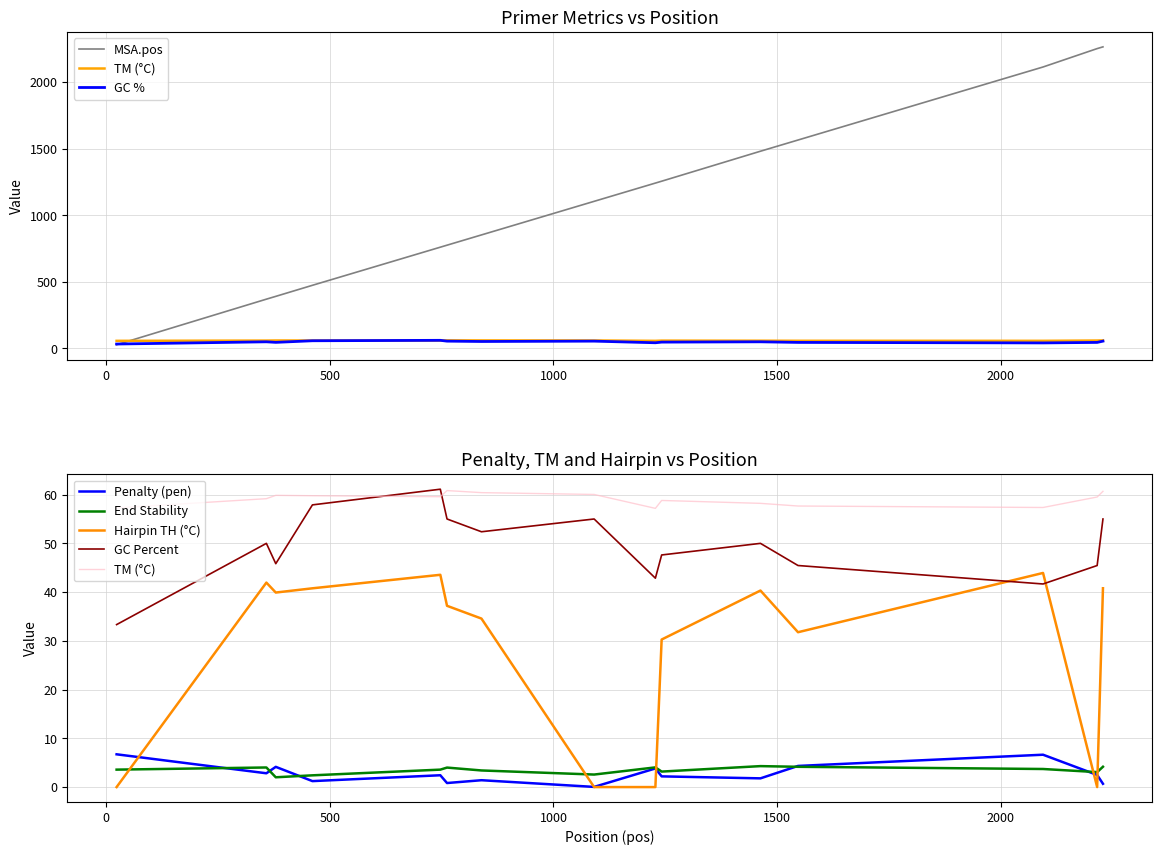

What is the approximate value of pen at 461?

1.2